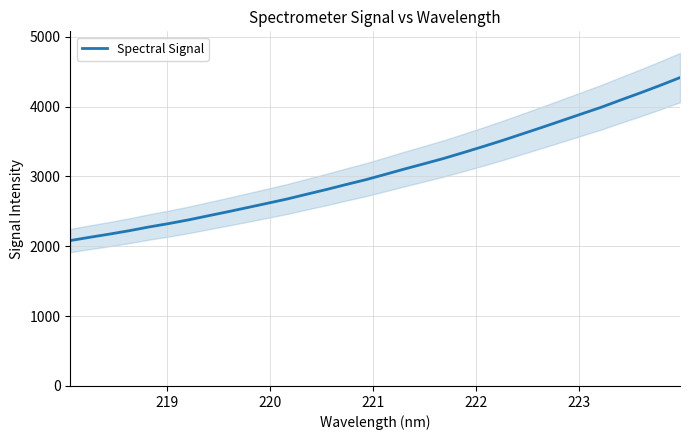

What is the lowest value of the Spectral Signal series?

2081.8